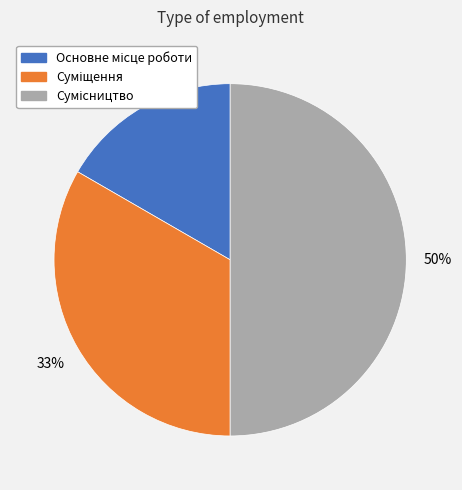

To the nearest percent, what is the average slice percentage?

33%